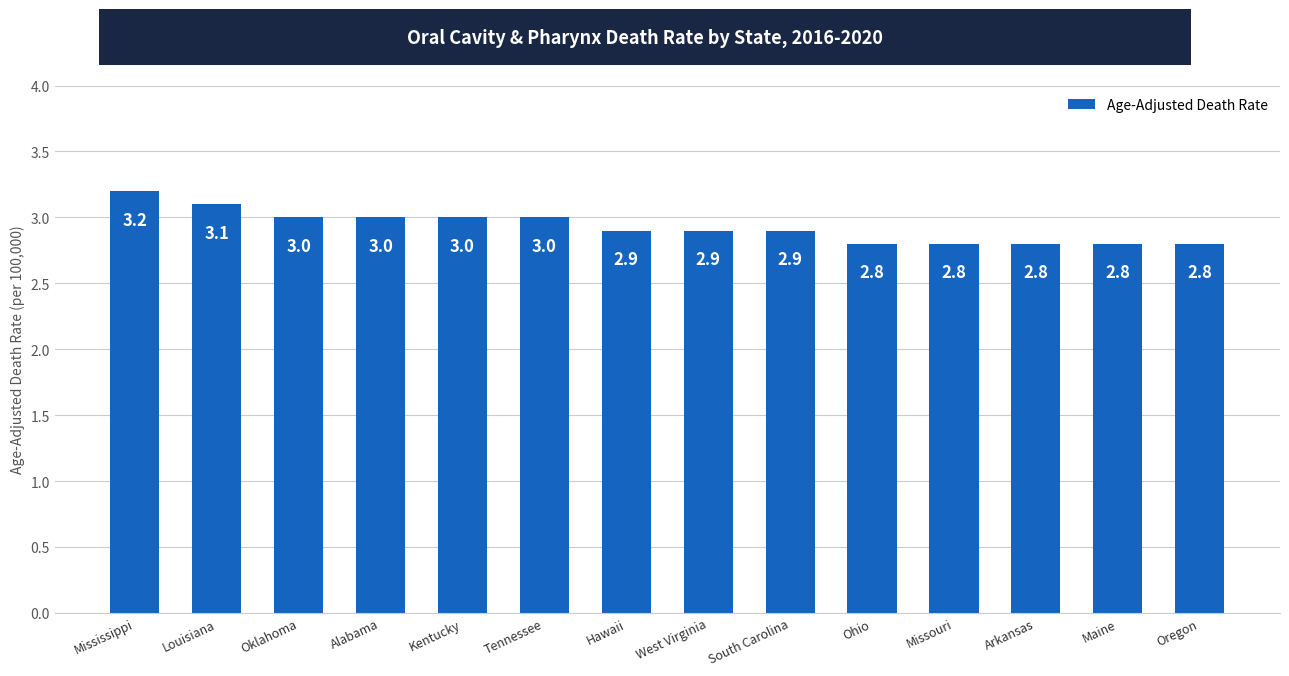

Count the values in the range 2 to 3.

12